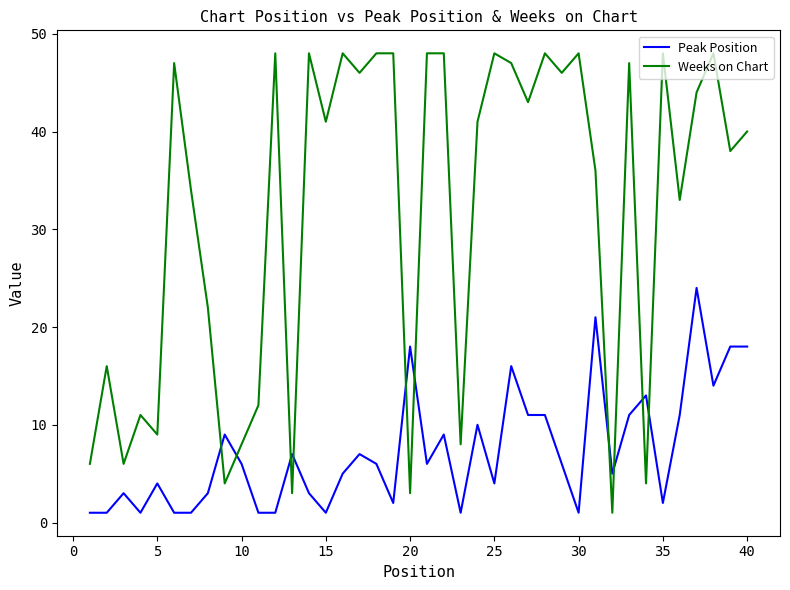

Does the chart have visible grid lines?

No